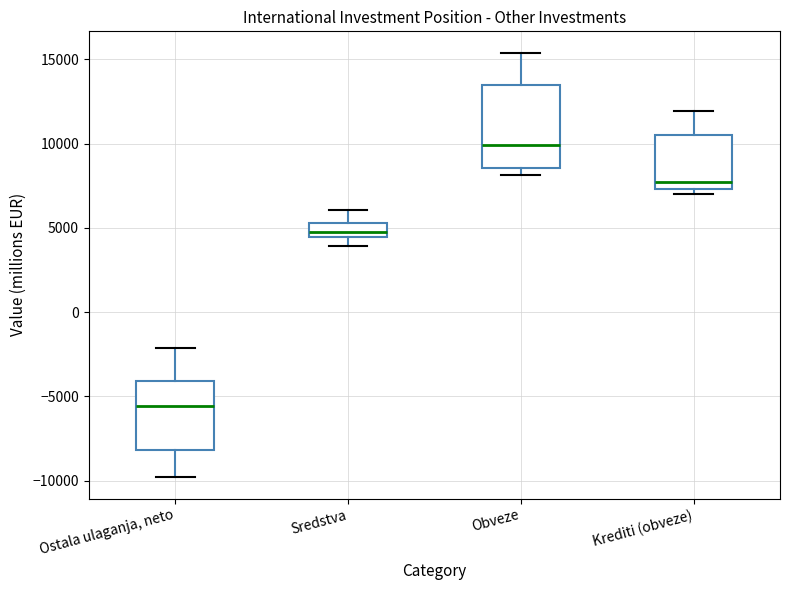

Reading left to right, read every box against the y-axis: the position of its median line, the range the box covers, and the ends of its whiskers. The values are not printed on the chart, so give them approximately, as read against the axis.

Ostala ulaganja, neto: median -5500, box -8000 to -4000, whiskers -10000 to -2000
Sredstva: median 5000, box 4500 to 5500, whiskers 4000 to 6000
Obveze: median 10000, box 8500 to 13500, whiskers 8000 to 15500
Krediti (obveze): median 7500 (just above the box's lower edge), box 7500 to 10500, whiskers 7000 to 12000